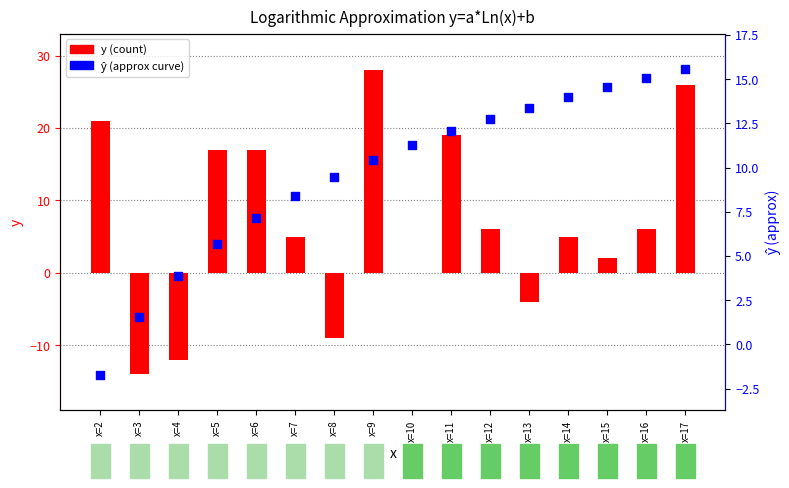

At which category is the sum across all series the highest?

x=17